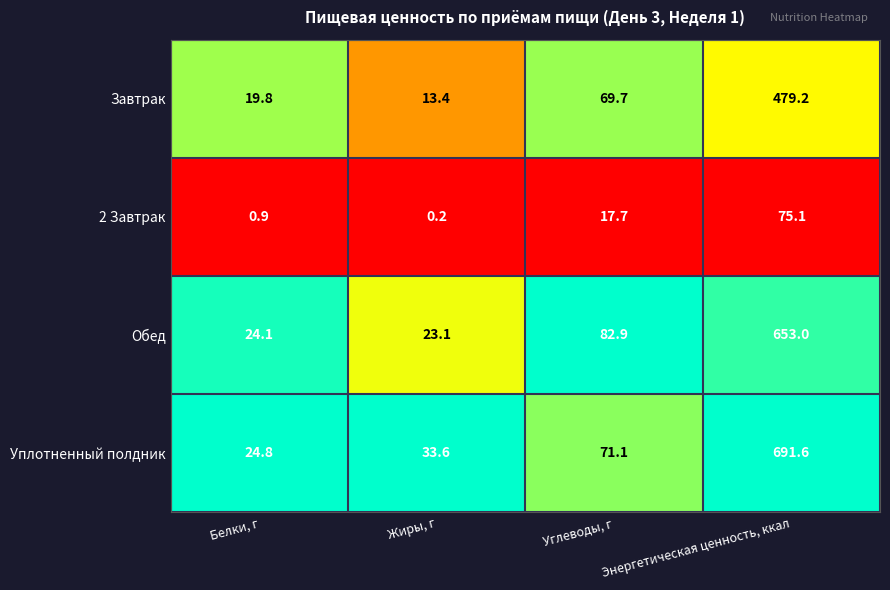

Which series has the largest range (max minus min)?

Уплотненный полдник